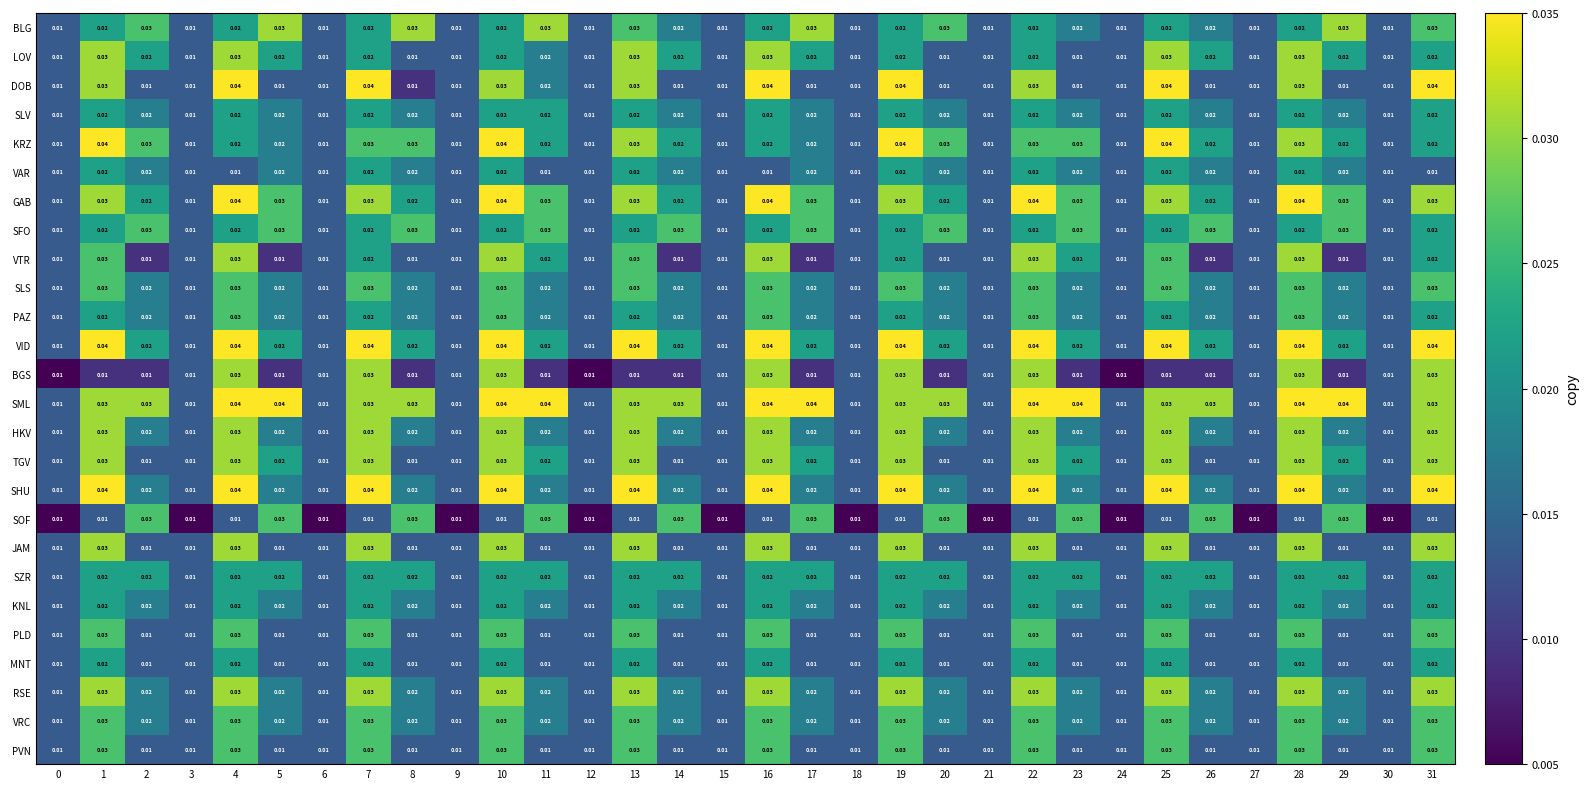

Is the value of LOV at 23 greater than the value of SHU at 4?

No